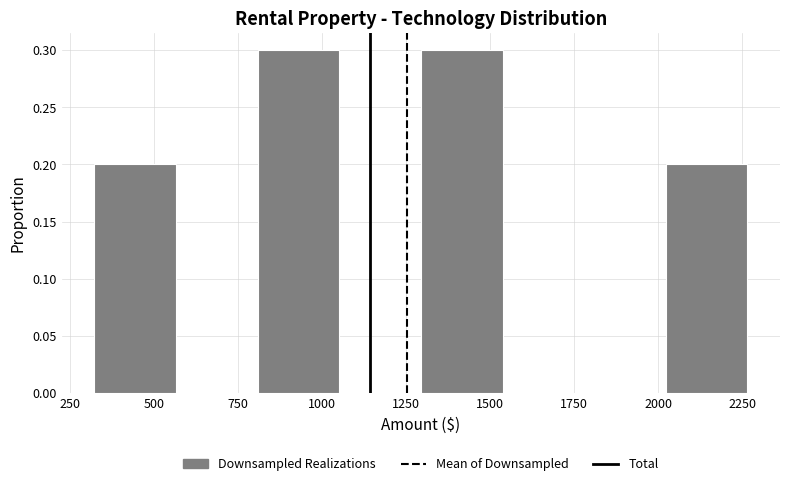

Reading left to right, list every bar in this chart as the range it spans on the x-axis followed by its height. Neither the bar edges nor the heights are printed on the chart, so give them approximately, as read against the axes.

300 to 550: 0.2
550 to 800: 0
800 to 1050: 0.3
1050 to 1300: 0
1300 to 1550: 0.3
1550 to 1800: 0
1800 to 2000: 0
2000 to 2250: 0.2